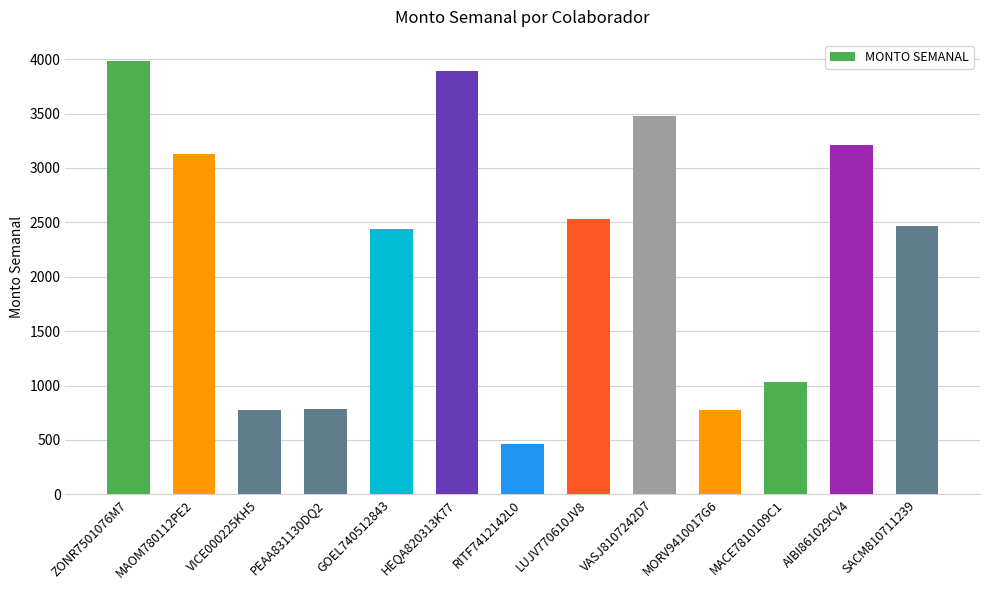

Is it true that the value at RITF7412142L0 is 465.9?

True